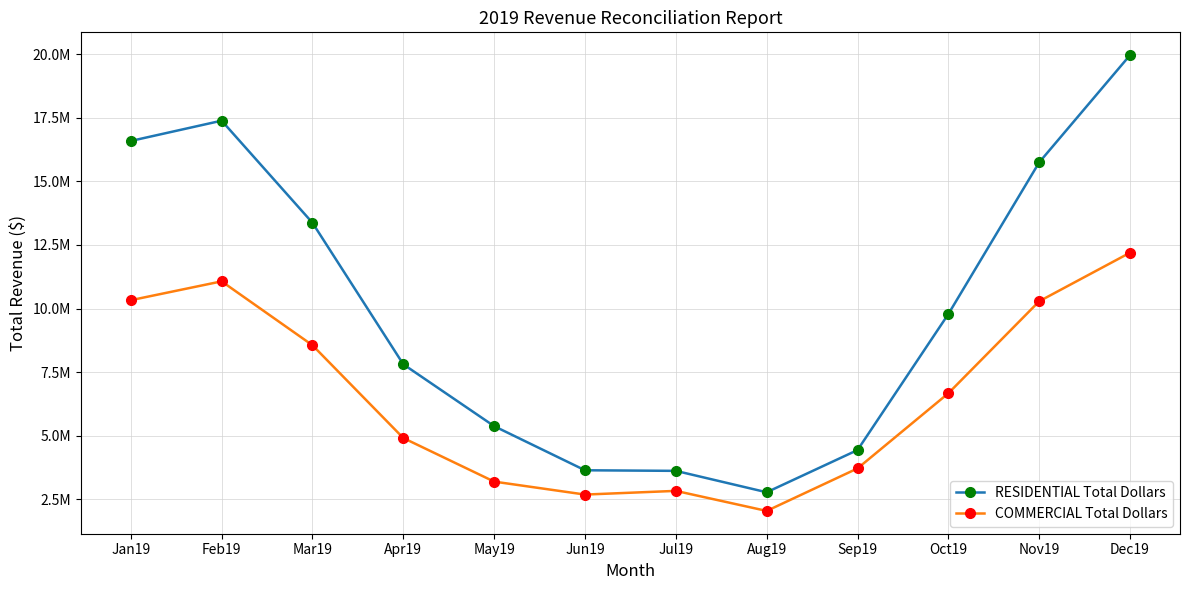

Reading left to right, extract all data points from this chart.

RESIDENTIAL Total Dollars: Jan19=16583857.1	Feb19=17381490.5	Mar19=13368158.8	Apr19=7807312.8	May19=5376355.6	Jun19=3642488.9	Jul19=3619300.1	Aug19=2777963.5	Sep19=4437051.2	Oct19=9781859.5	Nov19=15742840.1	Dec19=19957748.2
COMMERCIAL Total Dollars: Jan19=10326474.8	Feb19=11067075.3	Mar19=8556208.0	Apr19=4909376.4	May19=3196934.8	Jun19=2687612.5	Jul19=2832704.6	Aug19=2044646.2	Sep19=3715382.5	Oct19=6668452.3	Nov19=10283913.6	Dec19=12193575.0